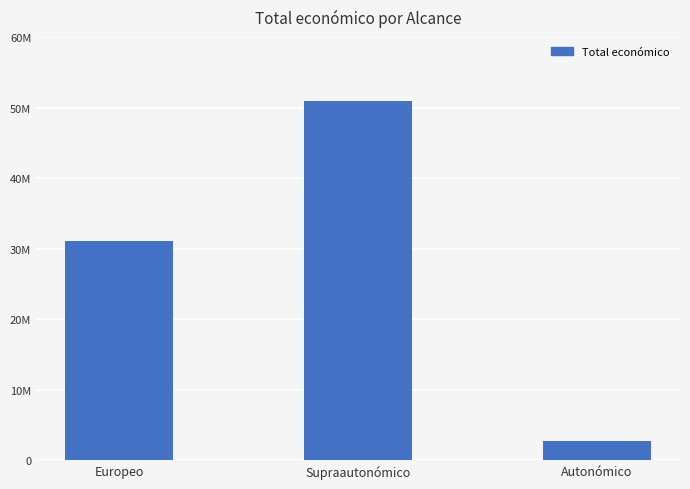

Does the chart contain any negative values?

No